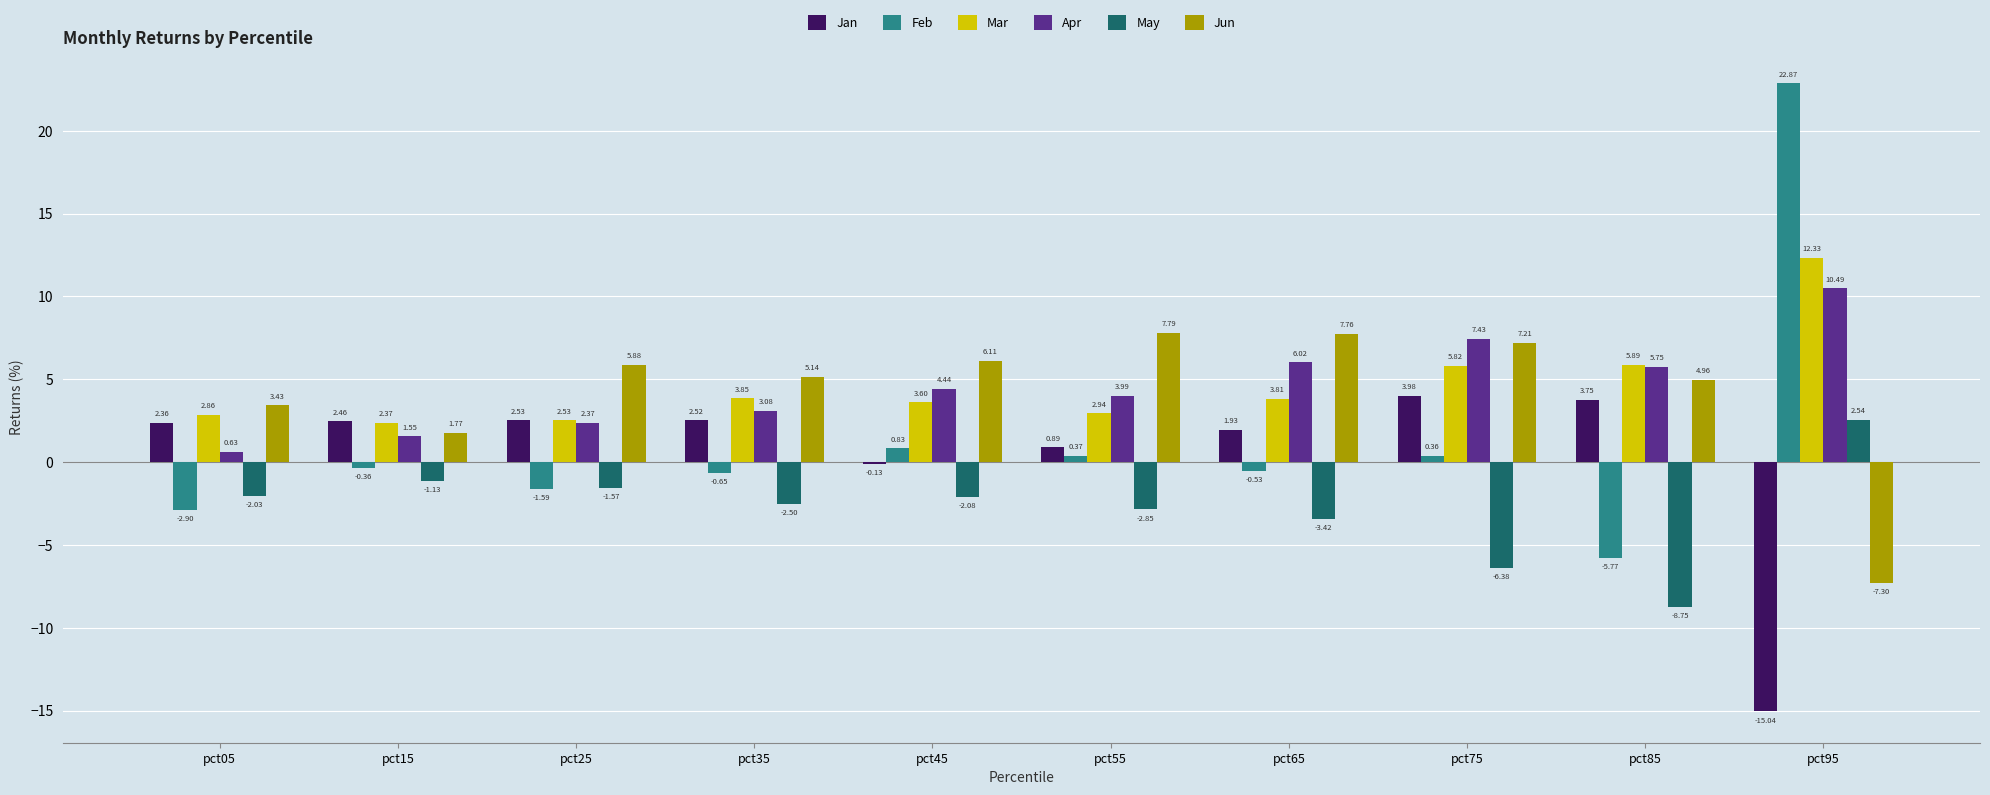

Which series has the widest spread of values?

Feb